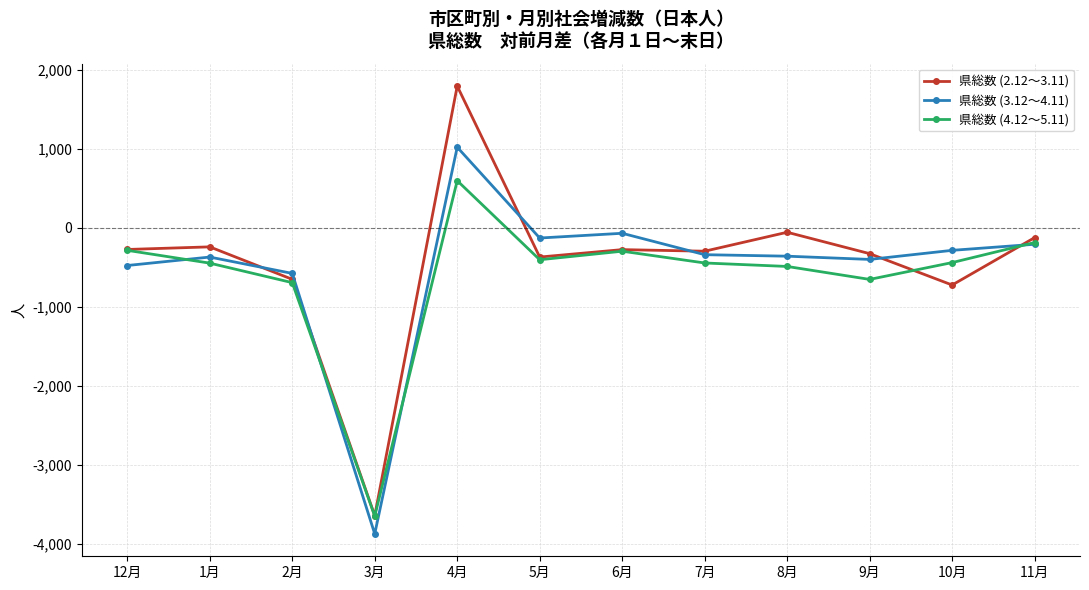

Where is the first local minimum for 県総数 (3.12～4.11)?

3月